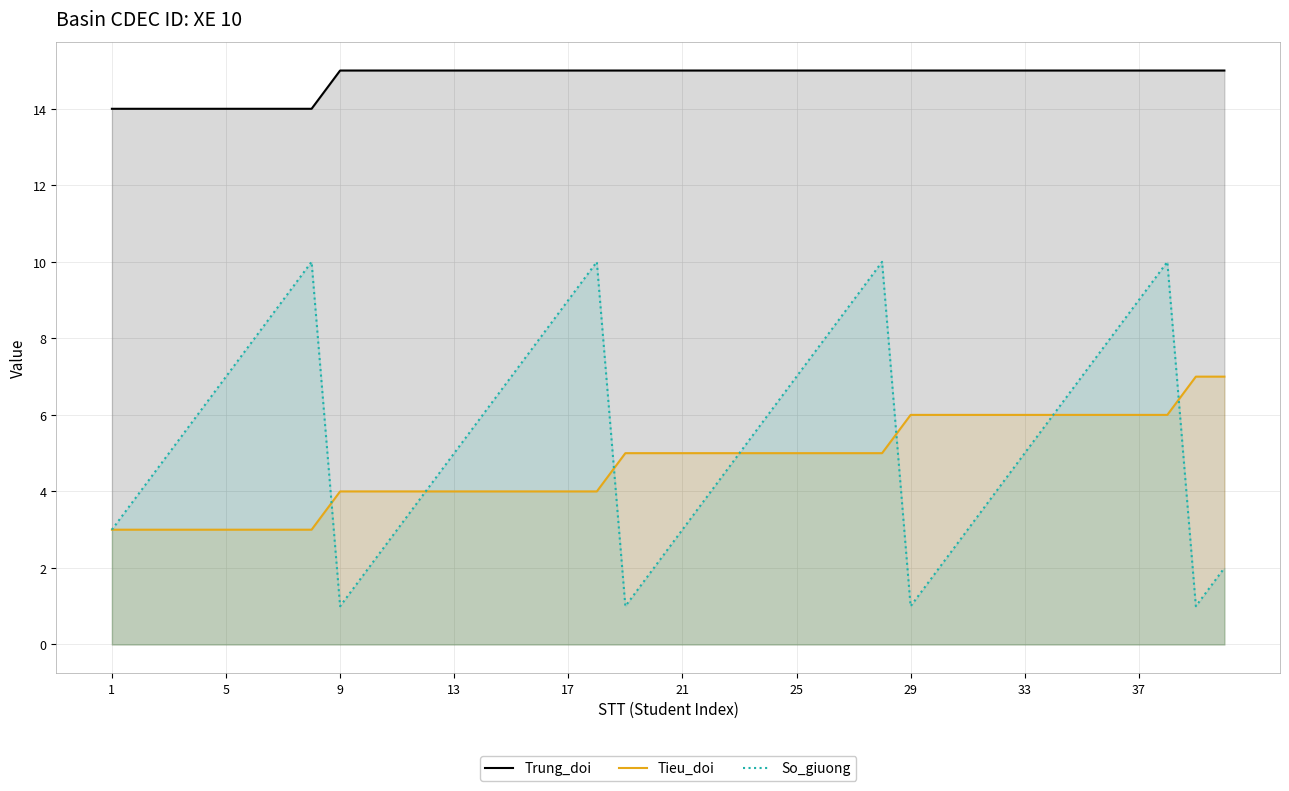

What is the value of the So_giuong point at the 21st from the left?

3